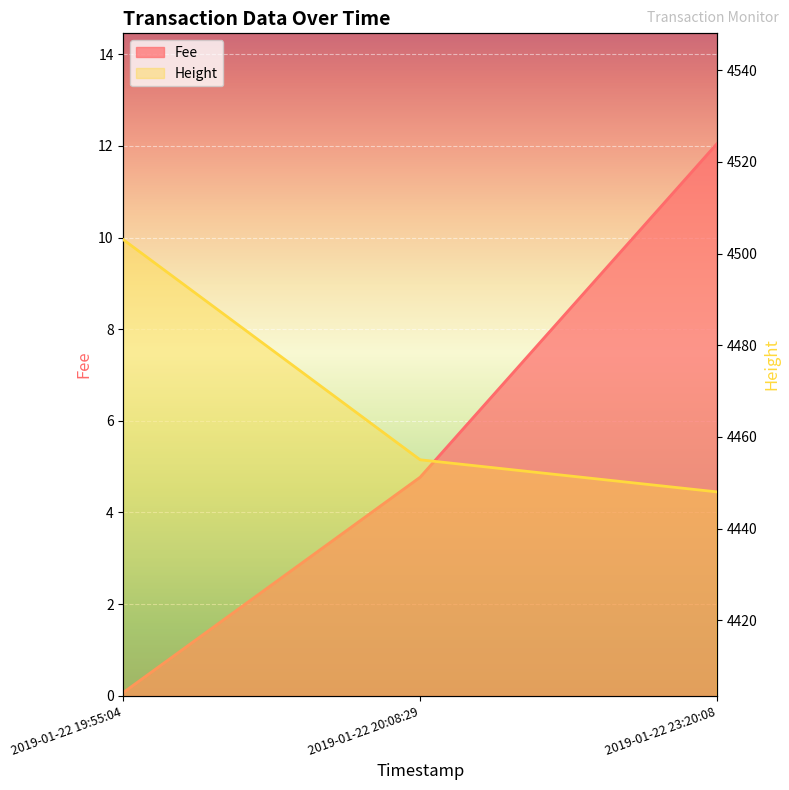

Does the chart display data point markers on the line(s)?

No